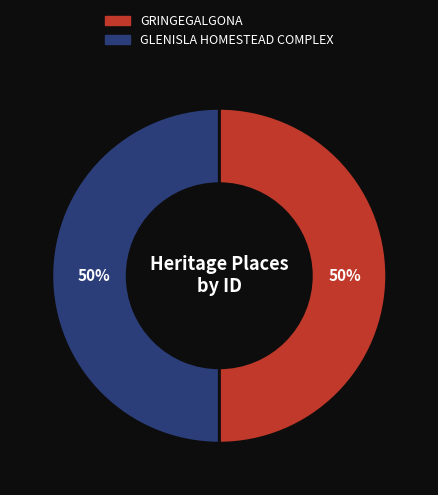

What is the ratio of the value at GRINGEGALGONA to the value at GLENISLA HOMESTEAD COMPLEX?

1.0